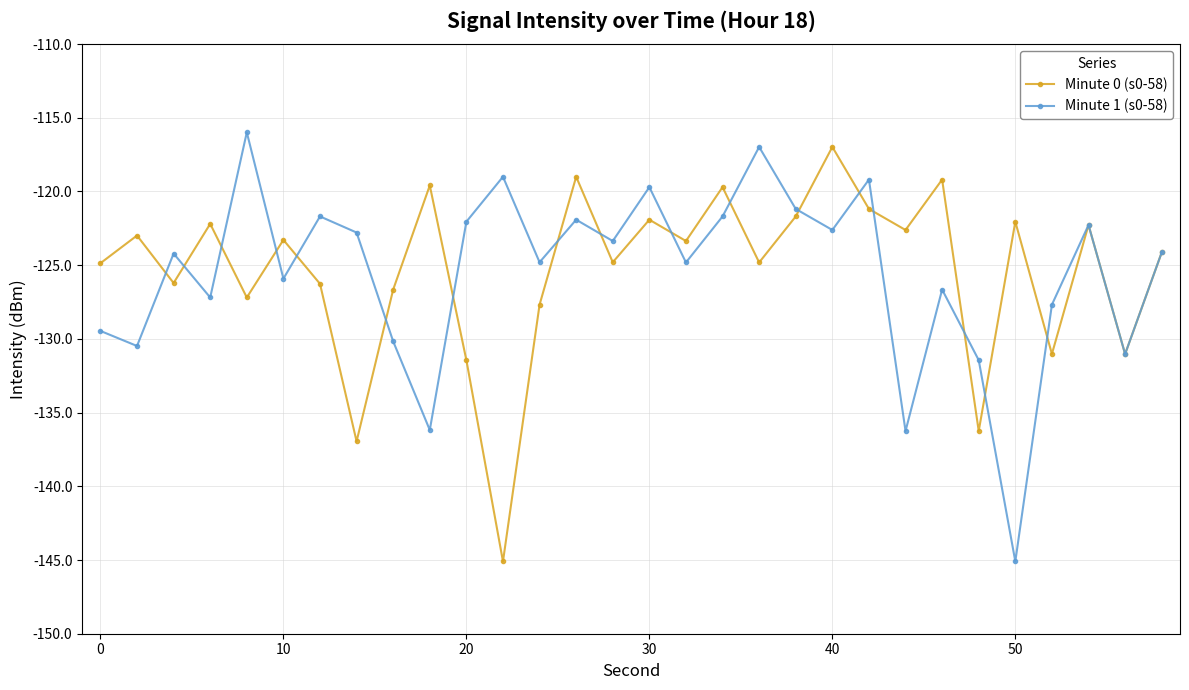

What is the maximum value for Minute 0 (s0-58)?

-117.0